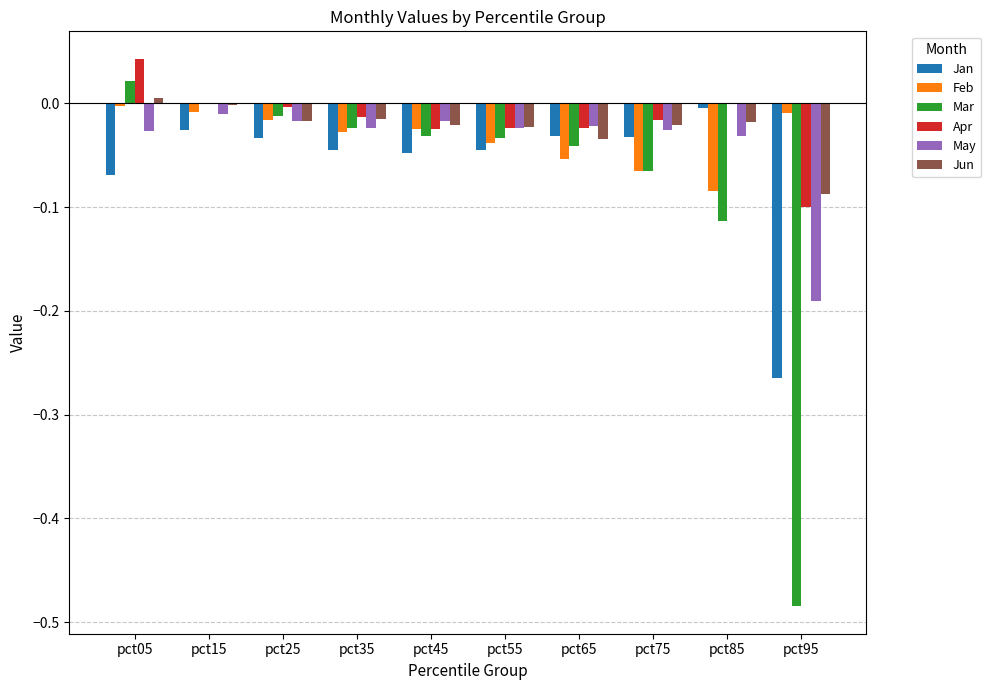

Count the number of data series in this chart.

6